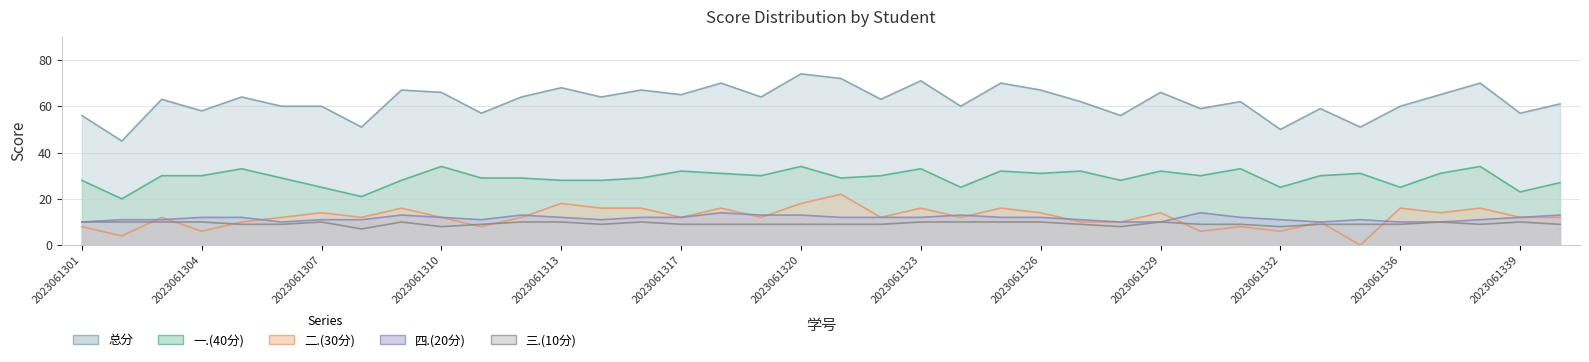

The 二.(30分) series shows 14 at 2023061328. True or false?

False